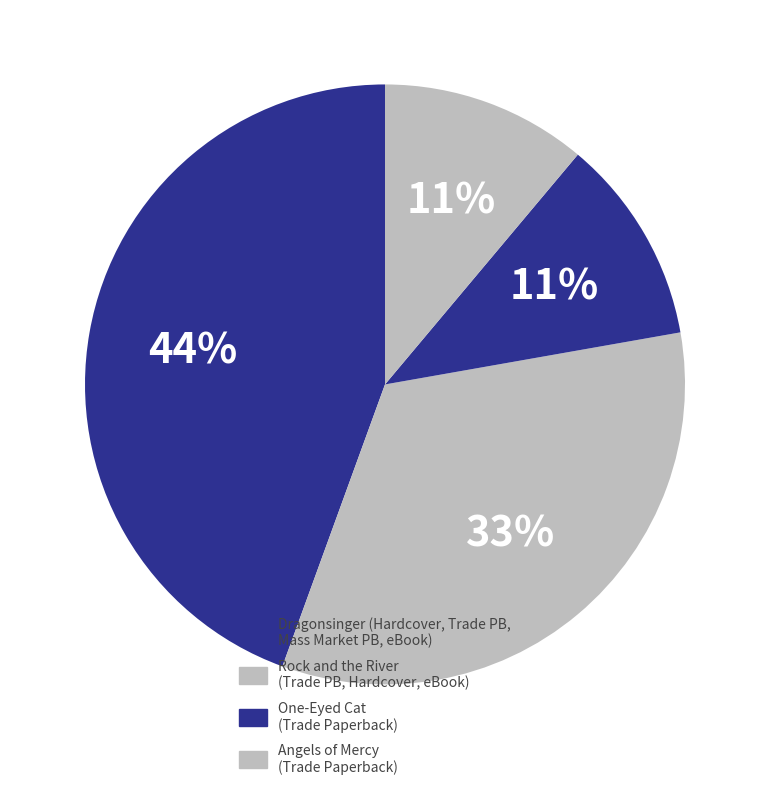

How many segments does this pie chart have?

4